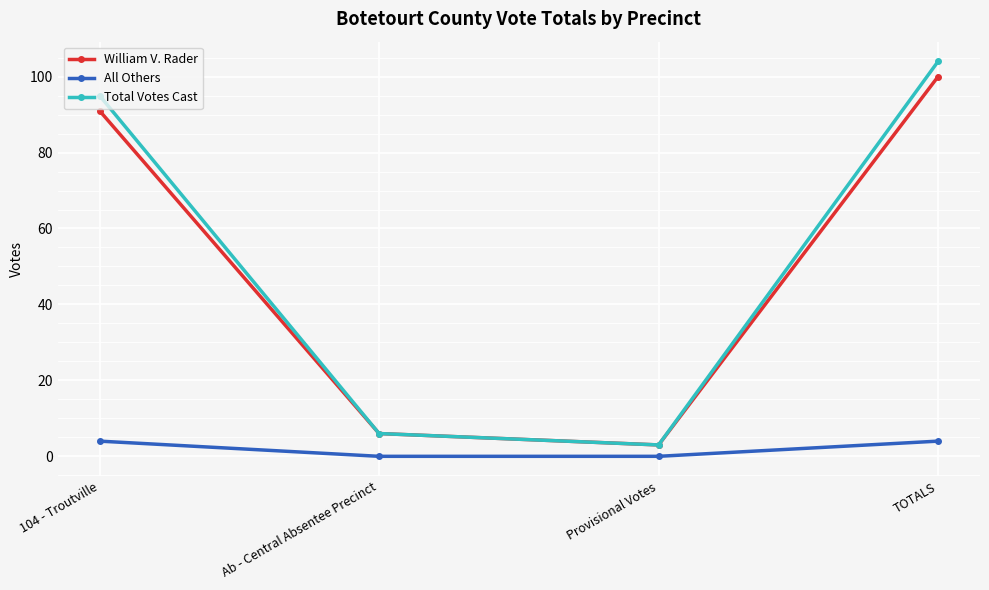

At which category is the sum across all series the highest?

TOTALS